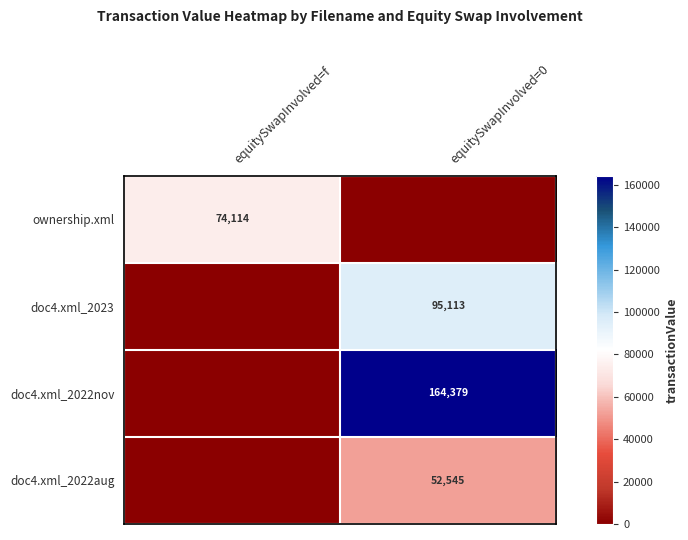

The doc4.xml_2022nov series shows 91240 at equitySwapInvolved=0. True or false?

False